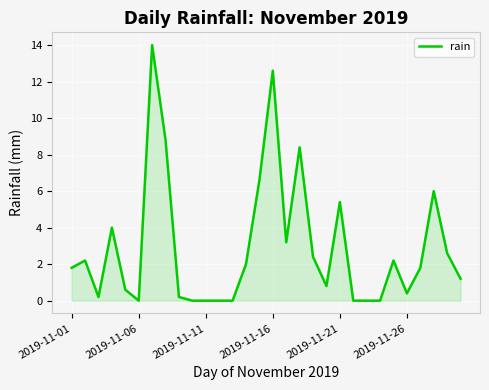

What is the maximum value shown in the chart?

14.0